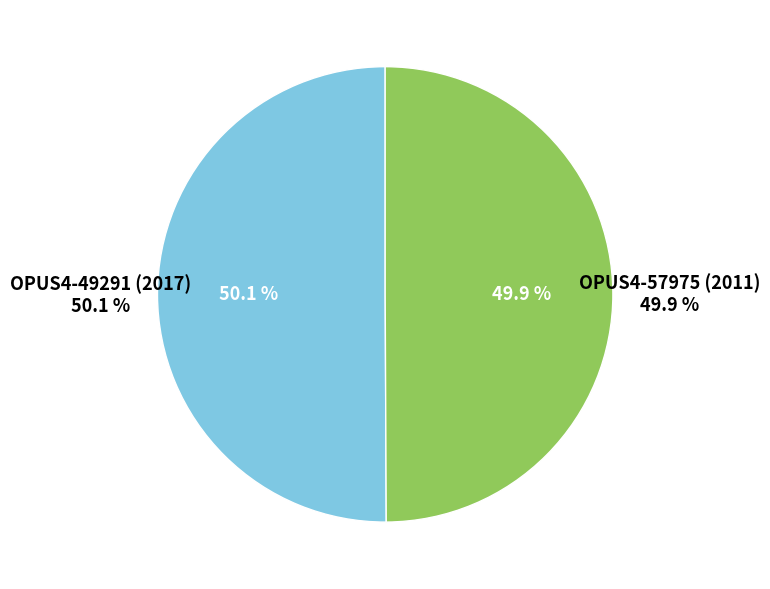

Count the number of slices in the pie.

2